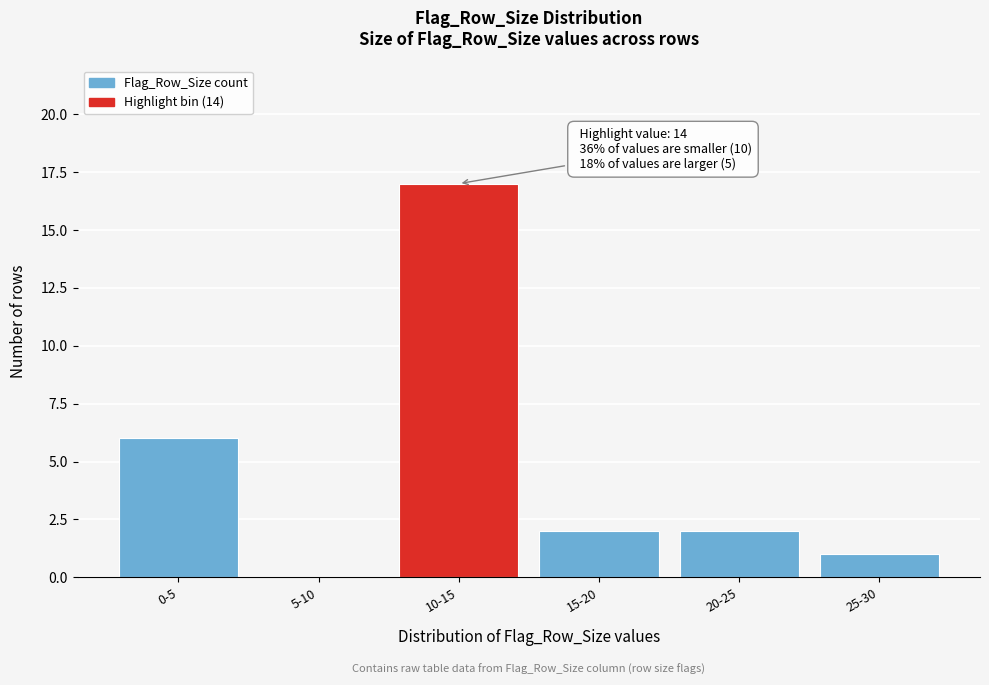

Reading right to left, extract all data points from this chart.

25-30=1	20-25=2	15-20=2	10-15=17	5-10=0	0-5=6